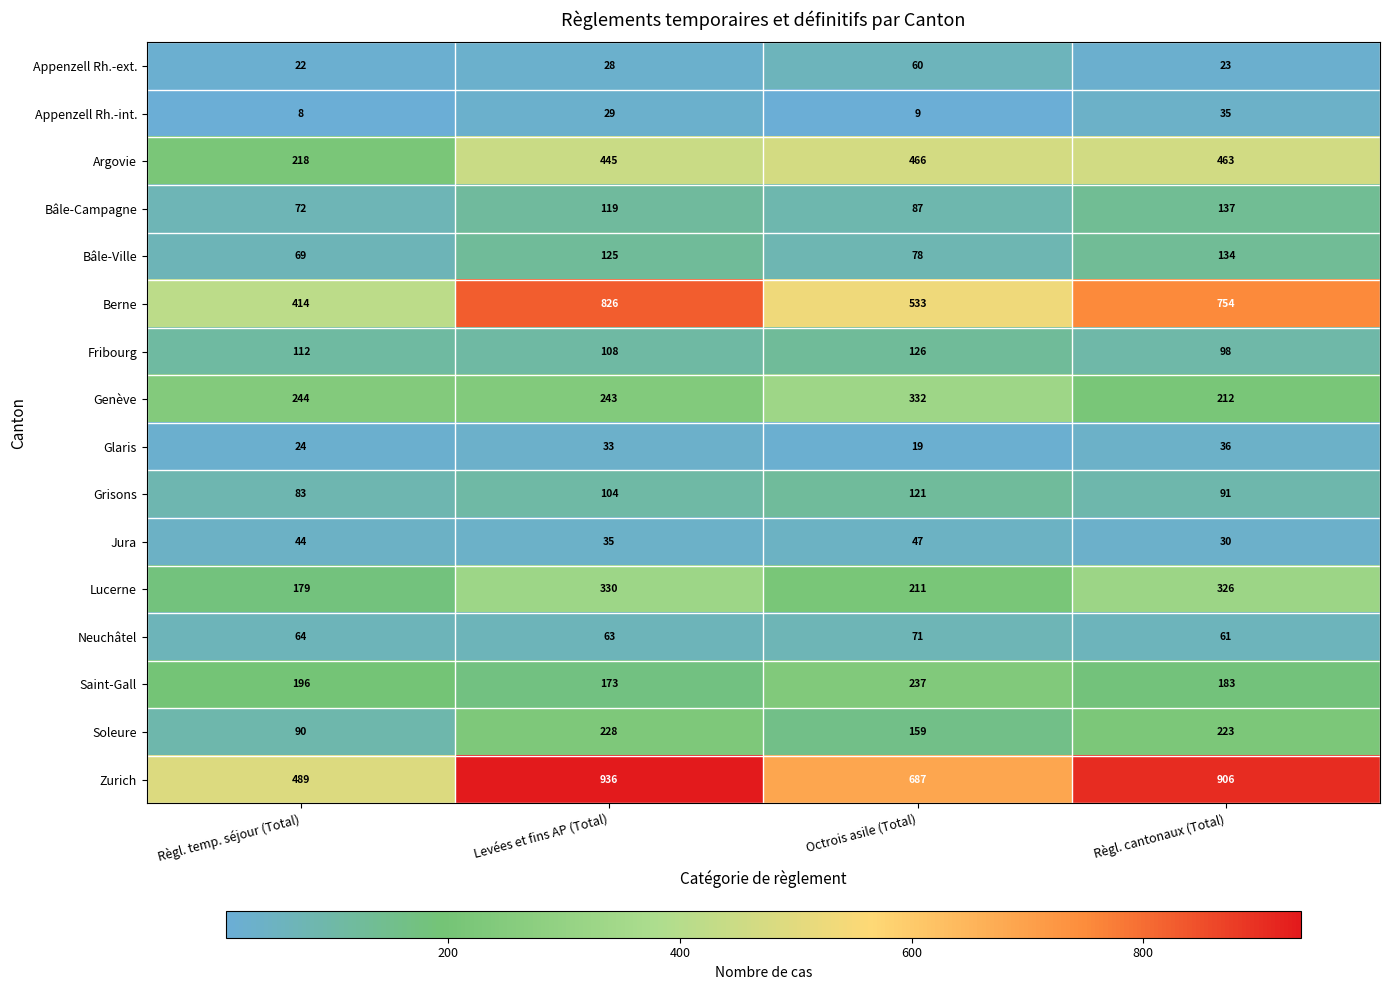

What is the maximum value for Genève?

332